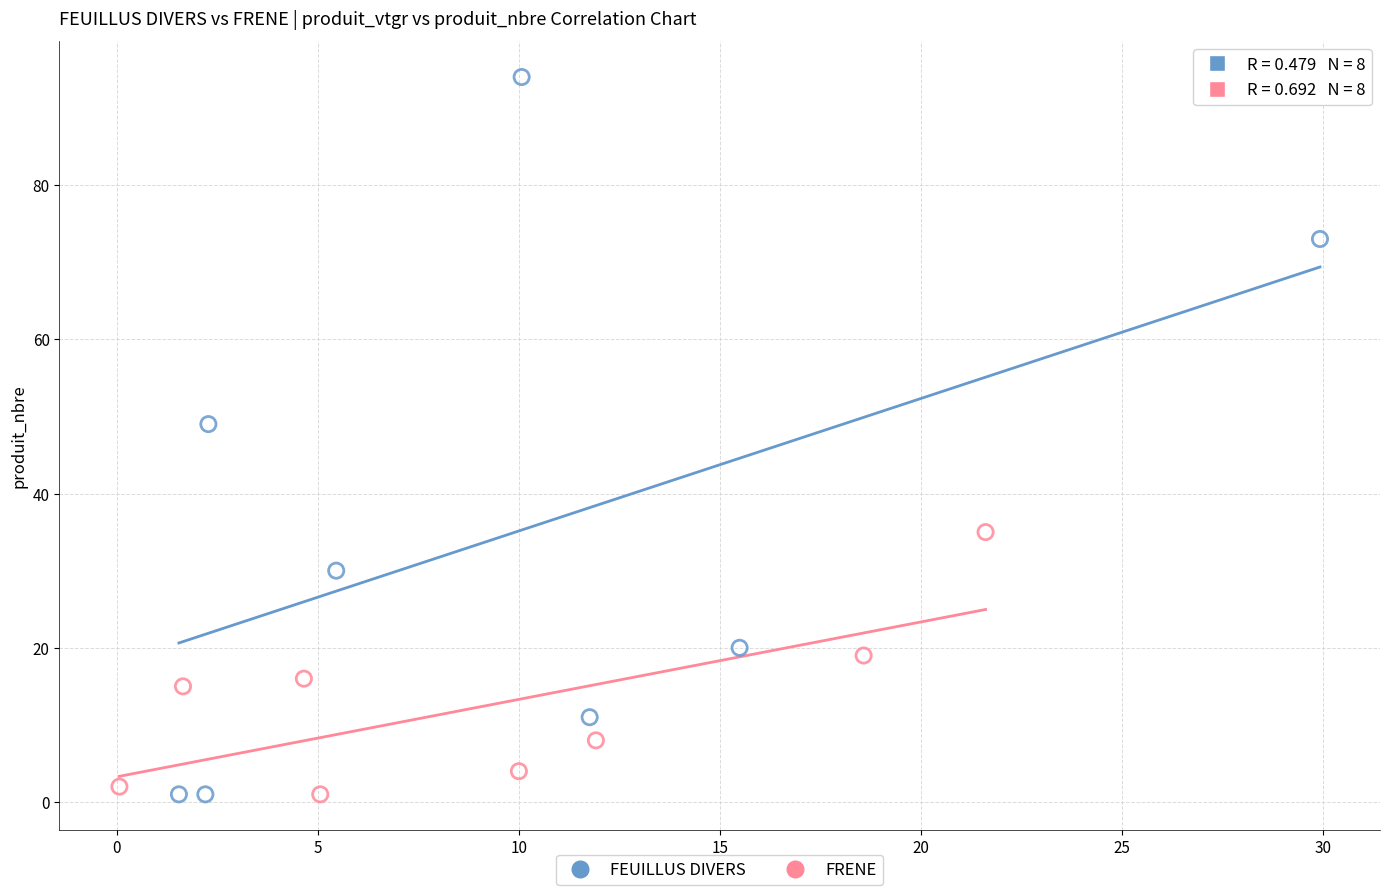

Which series reaches the maximum Y coordinate?

FEUILLUS DIVERS